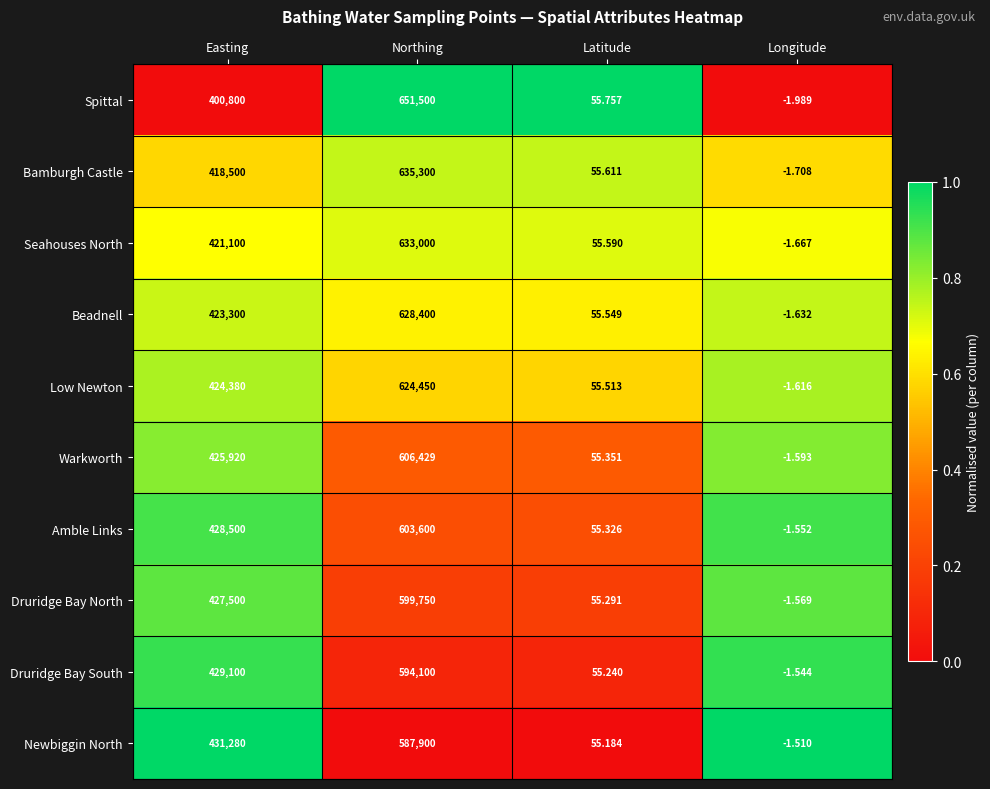

At which label is Bamburgh Castle closest to 317649?

Easting